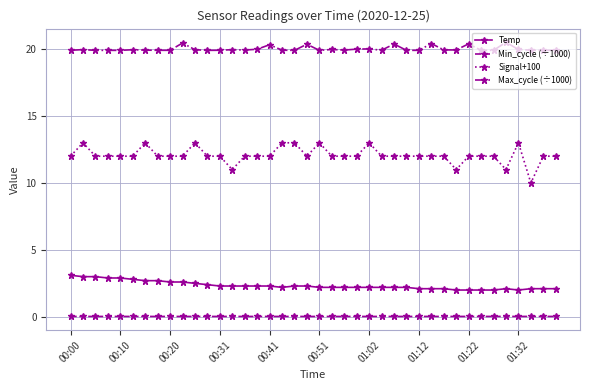

Which series has the widest spread of values?

Signal+100